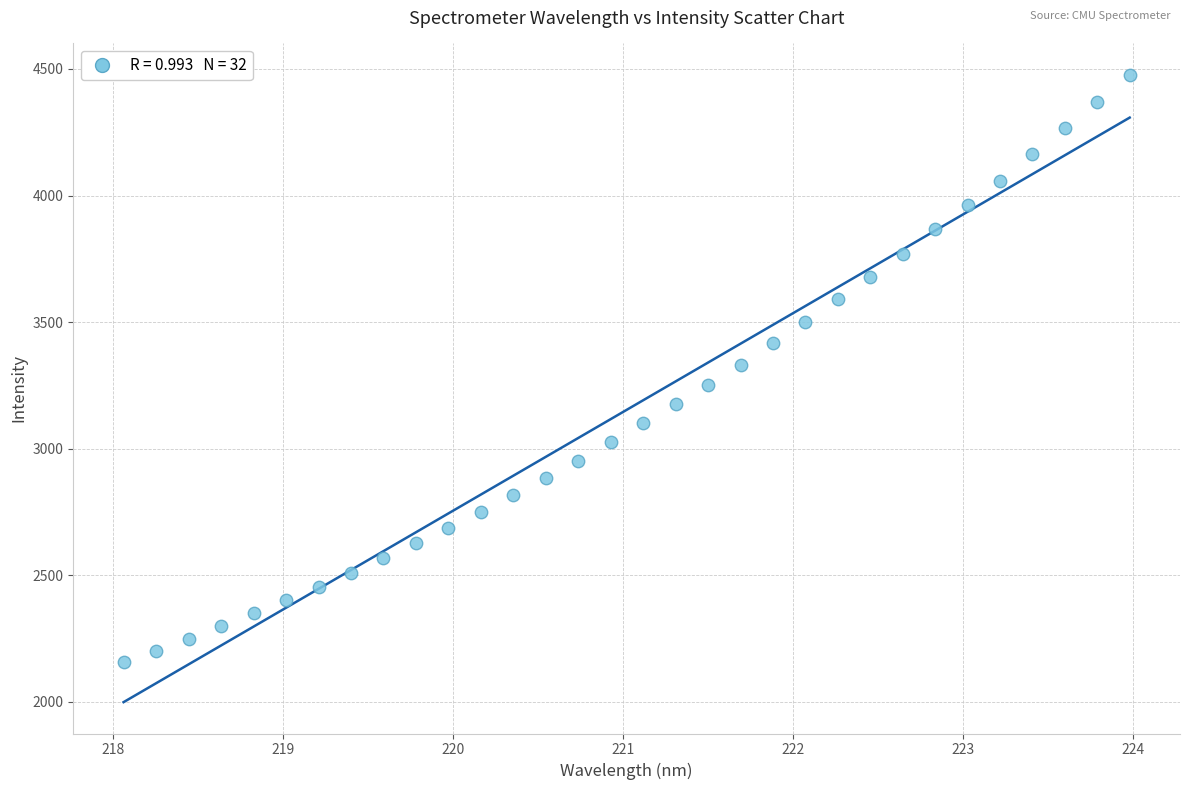

What is the range of Y values (max minus min)?

2319.5